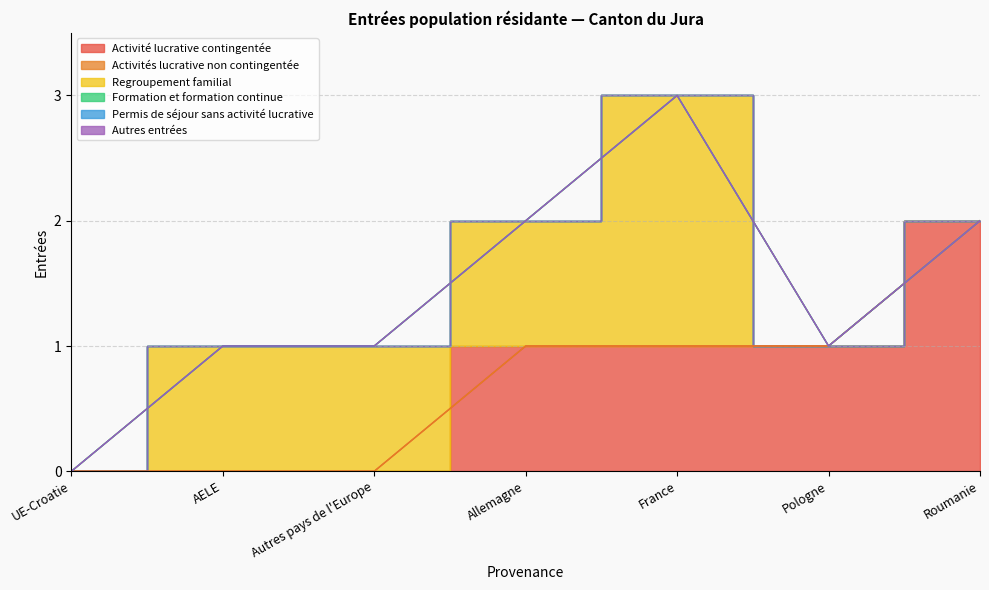

The Autres entrées series shows 0 at Allemagne. True or false?

True